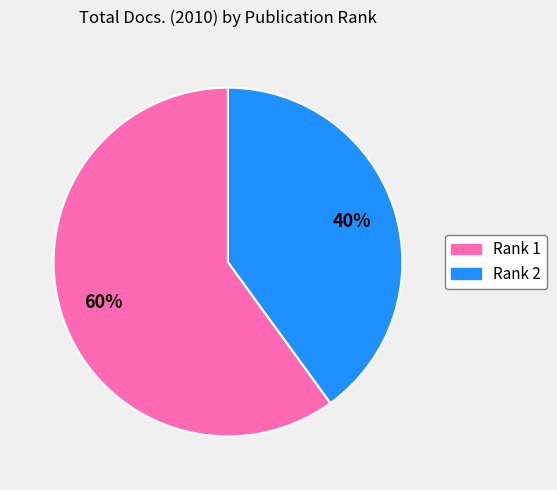

To the nearest percent, what is the difference between the largest and smallest slice percentages?

20%